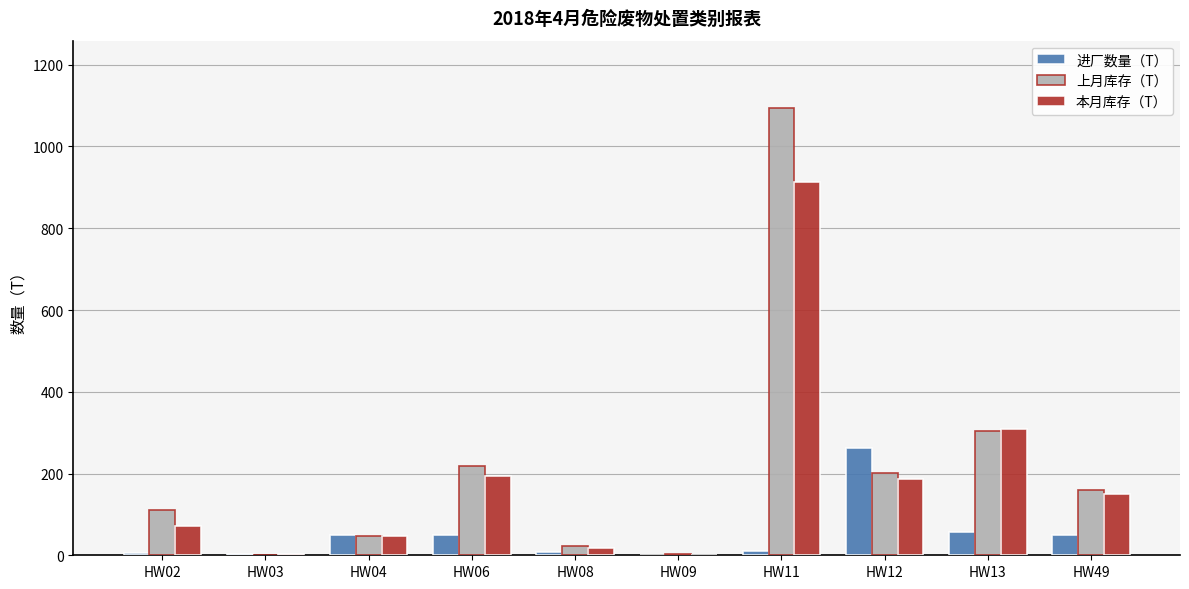

Which label corresponds to the largest value in the chart?

HW11